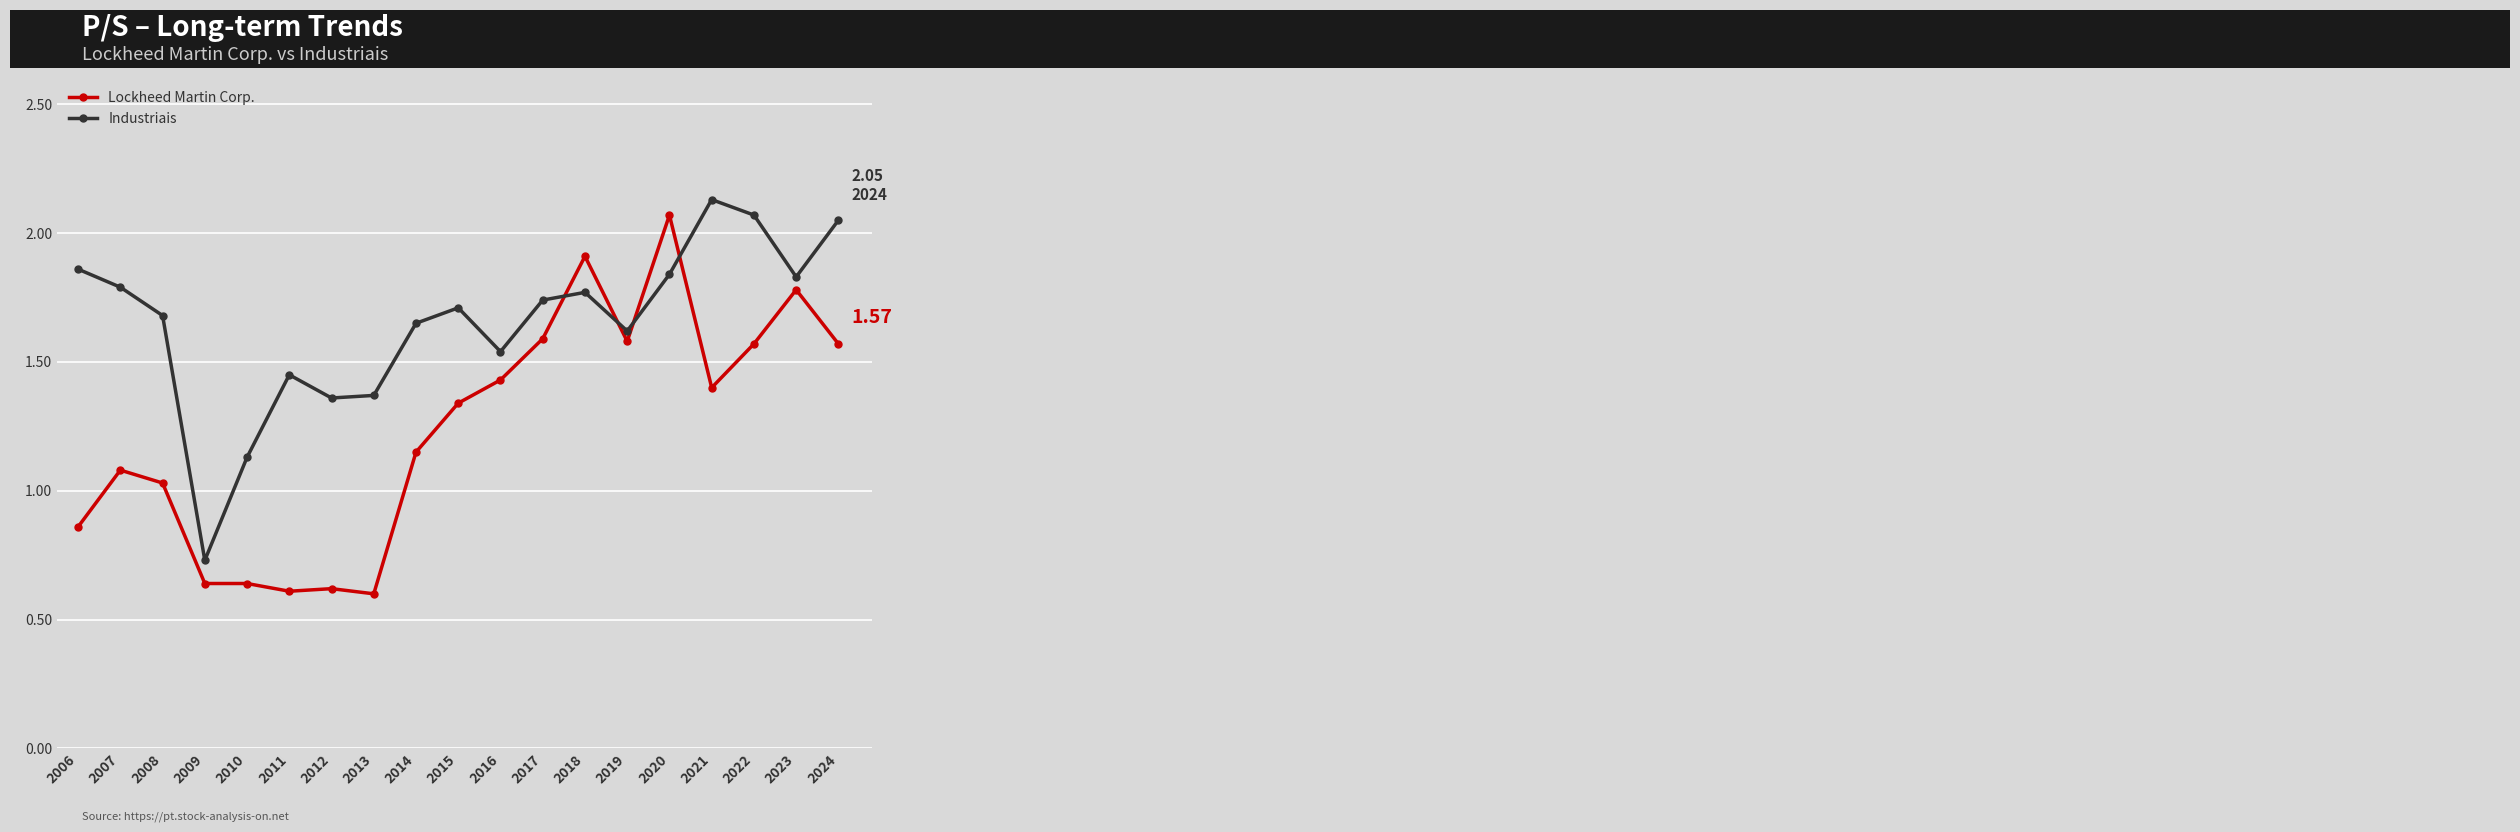

True or false: Industriais has more than 0 points higher than both neighbors.

True